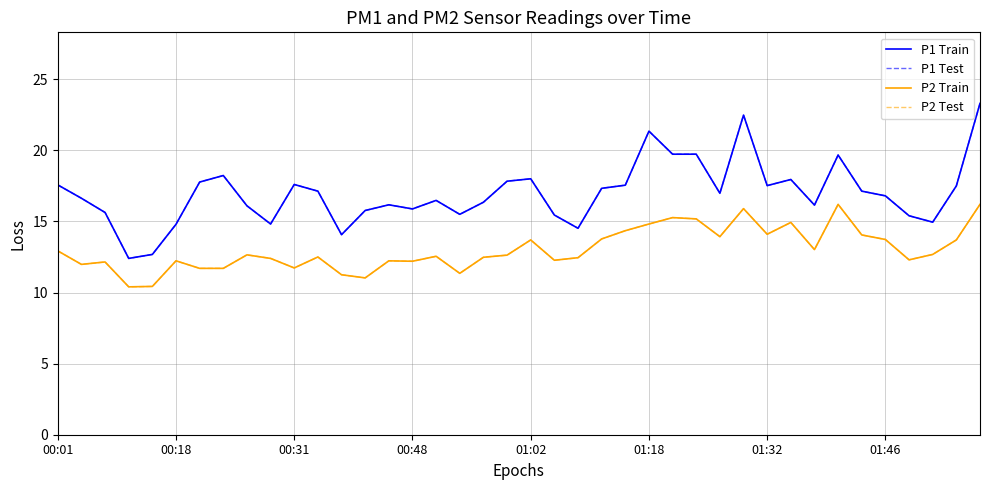

Does the chart display data point markers on the line(s)?

No